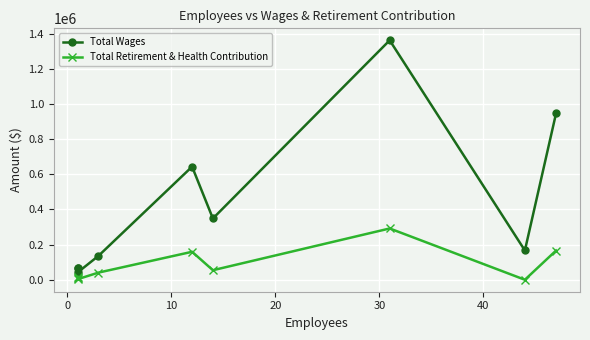

What is the difference between the second highest and minimum values in the Total Wages series?

905721